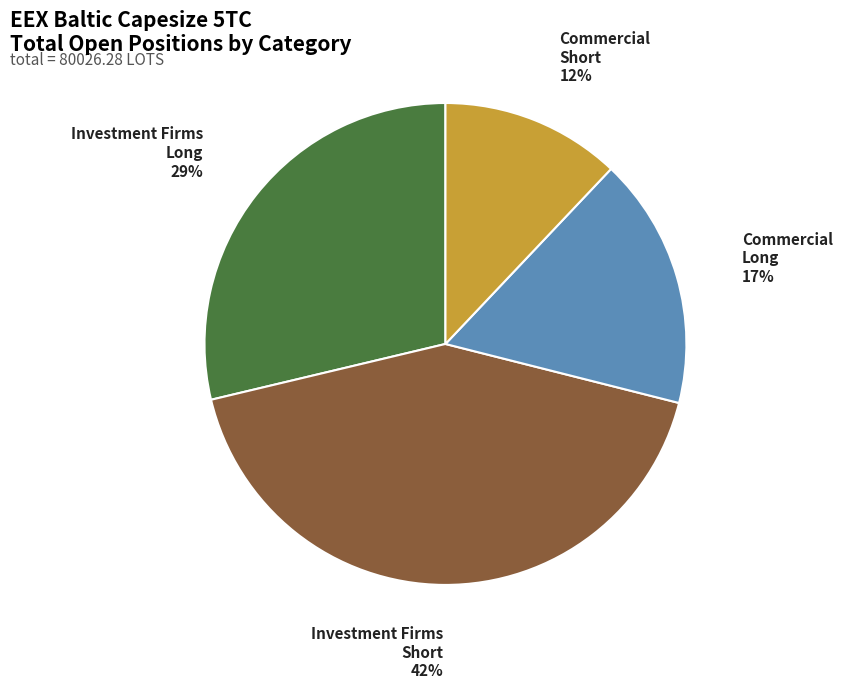

How many slices are in this pie chart?

4